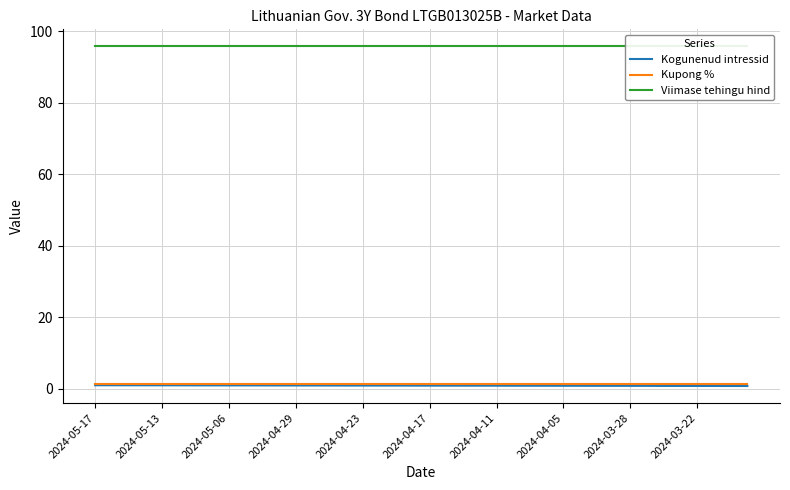

What value does the Kupong % series have at 37?

1.3